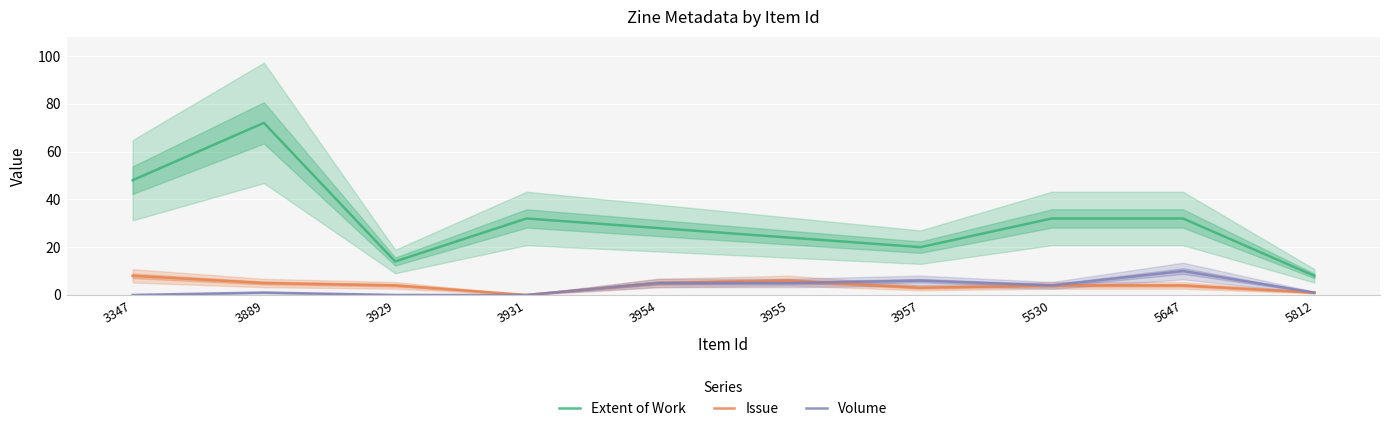

After their last crossing, which series has the higher values: Issue or Volume?

Volume